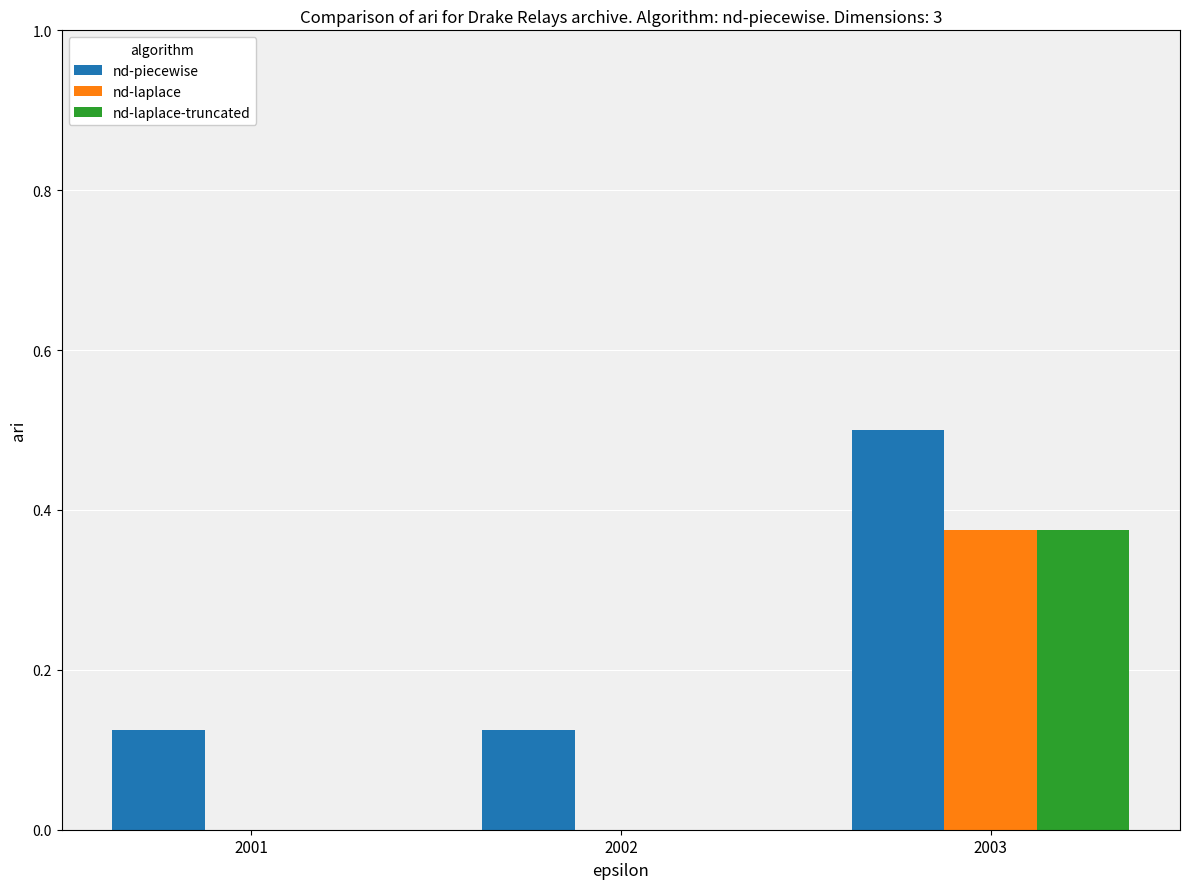

What is the maximum value for nd-piecewise?

0.5